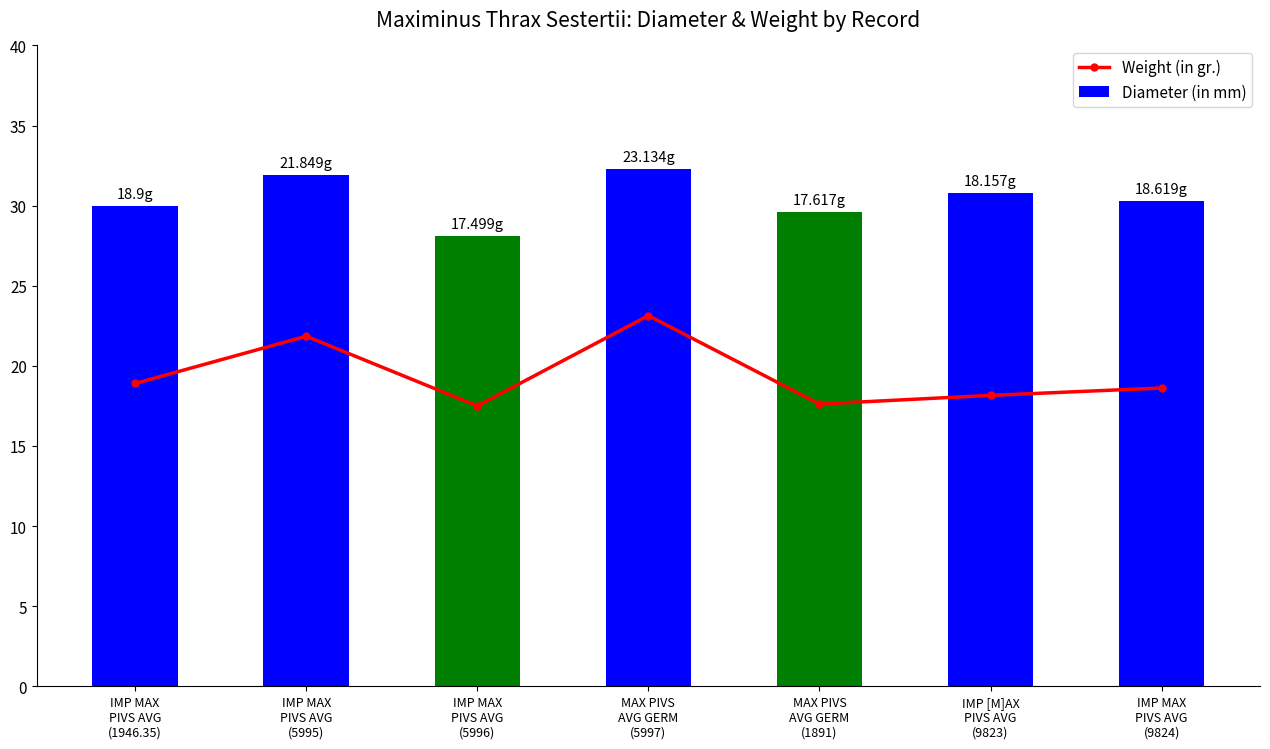

Reading left to right, what are all the values shown in this chart?

Weight (in gr.): IMP MAX
PIVS AVG
(1946.35)=18.9	IMP MAX
PIVS AVG
(5995)=21.8	IMP MAX
PIVS AVG
(5996)=17.5	MAX PIVS
AVG GERM
(5997)=23.1	MAX PIVS
AVG GERM
(1891)=17.6	IMP [M]AX
PIVS AVG
(9823)=18.2	IMP MAX
PIVS AVG
(9824)=18.6
Diameter (in mm): IMP MAX
PIVS AVG
(1946.35)=30.0	IMP MAX
PIVS AVG
(5995)=31.9	IMP MAX
PIVS AVG
(5996)=28.1	MAX PIVS
AVG GERM
(5997)=32.3	MAX PIVS
AVG GERM
(1891)=29.6	IMP [M]AX
PIVS AVG
(9823)=30.8	IMP MAX
PIVS AVG
(9824)=30.3